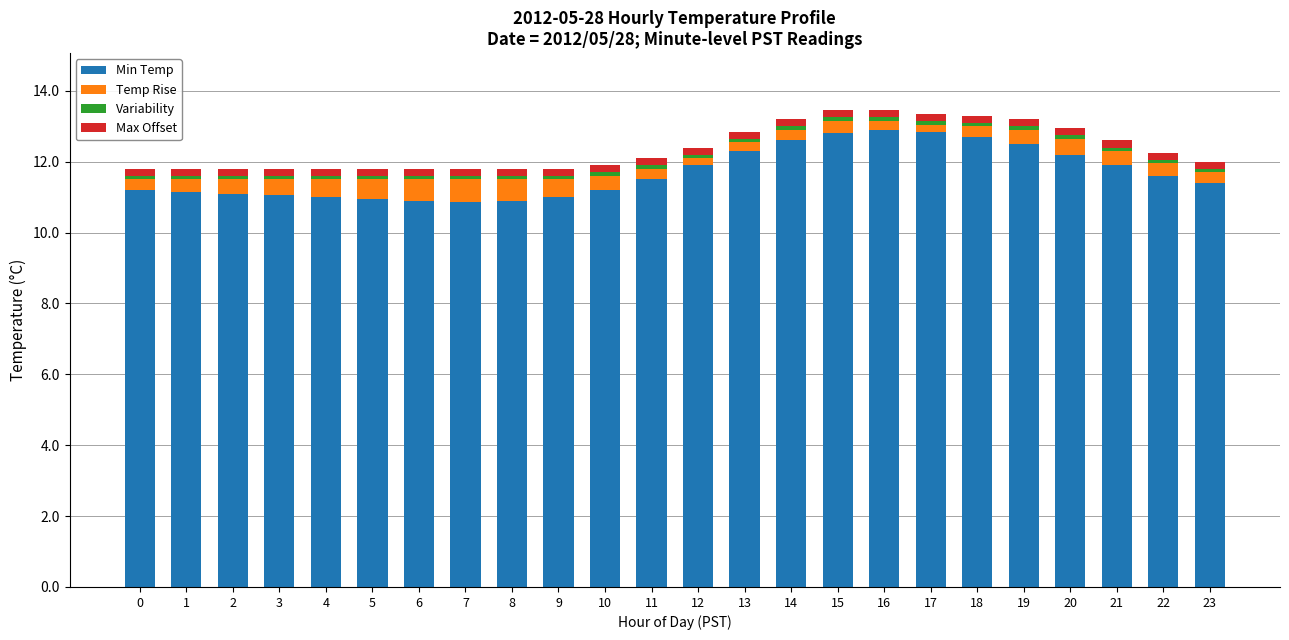

Does the chart contain stacked bars?

Yes